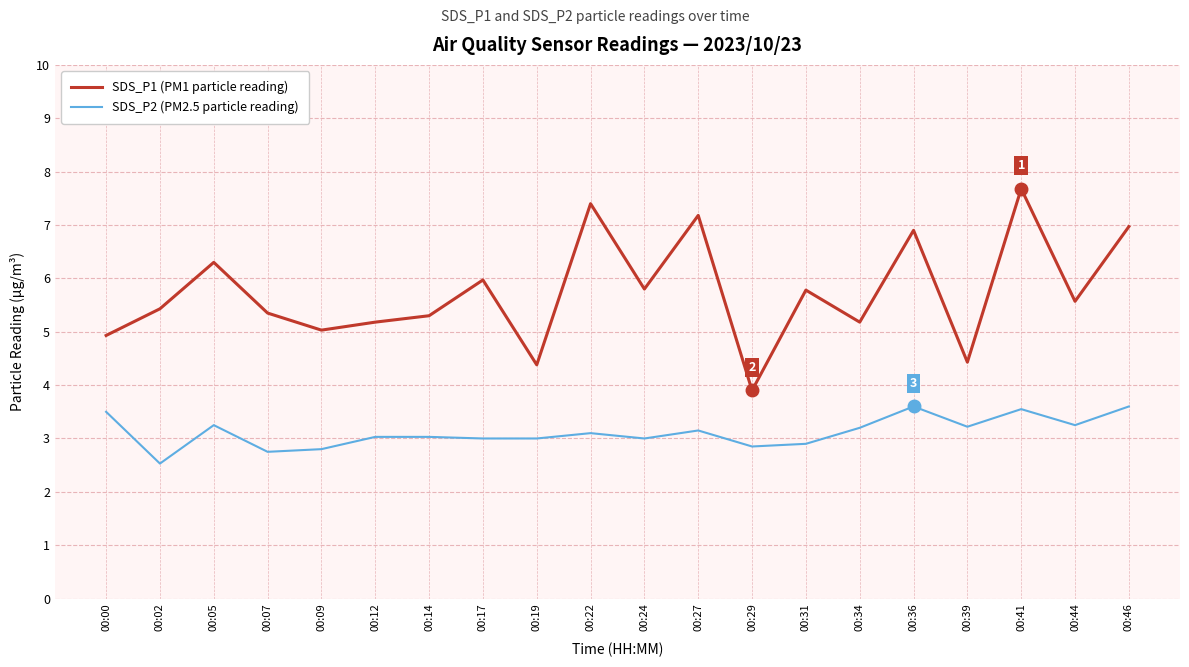

True or false: SDS_P1 (PM1 particle reading) and SDS_P2 (PM2.5 particle reading) intersect in this chart.

False